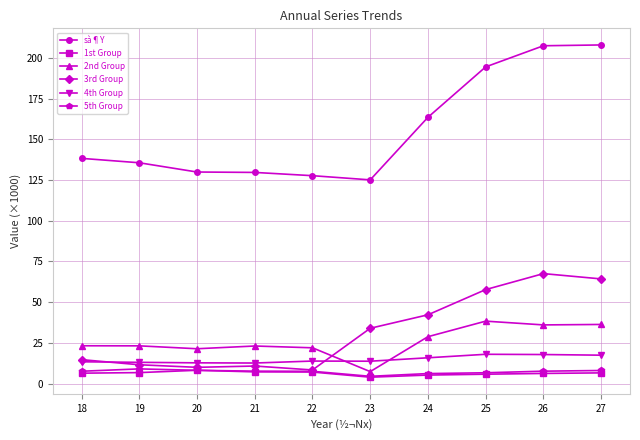

Which series changed the most between 18 and 20?

sà¶Y